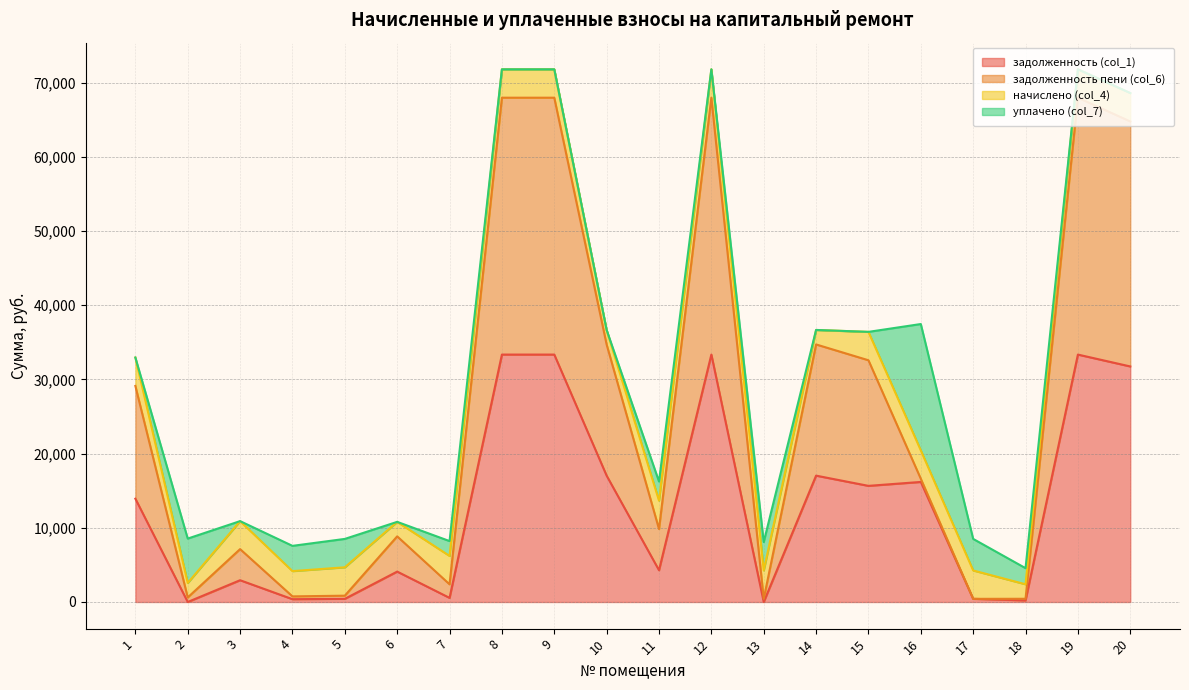

At which category does задолженность (col_1) reach its first local peak?

3